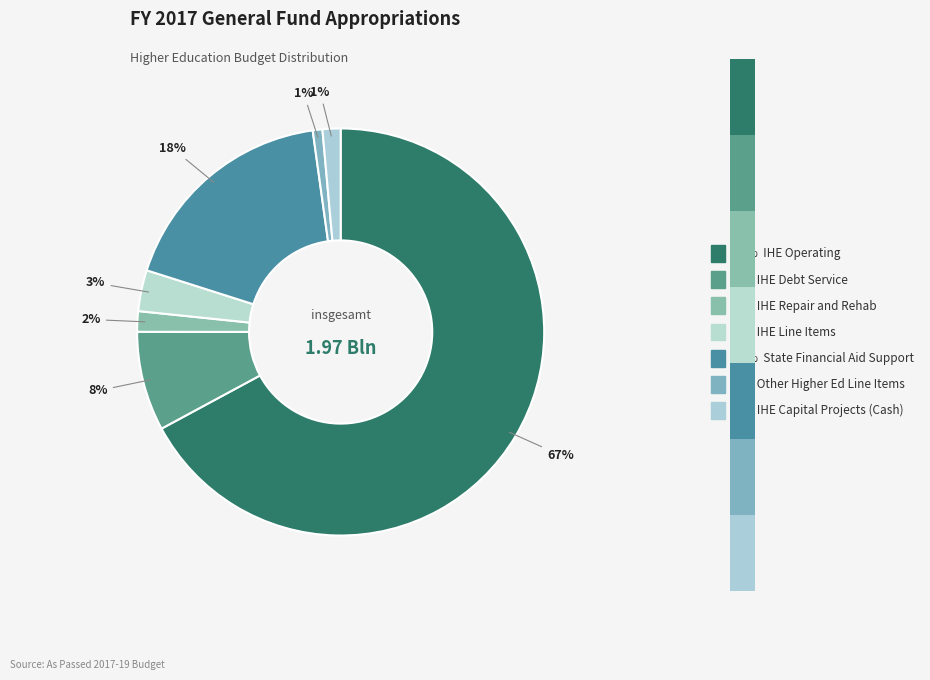

Which category has the biggest portion of the pie?

IHE Operating